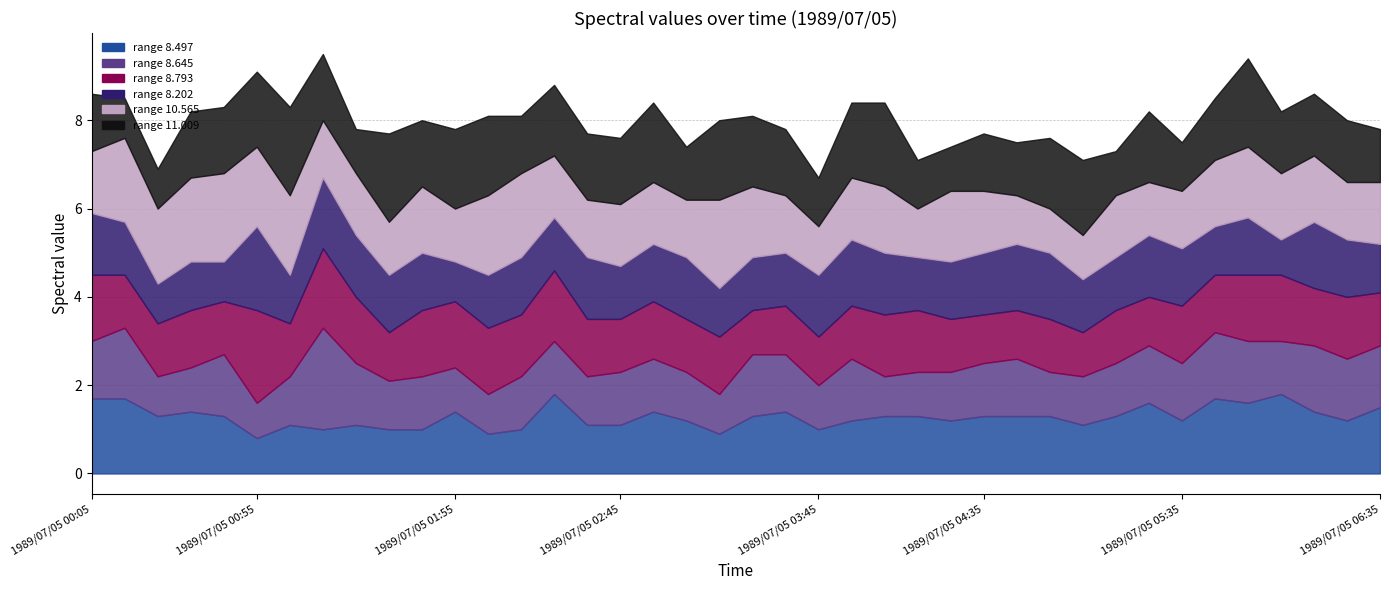

Where is the first local maximum for 8.645?

1989/07/05 00:15